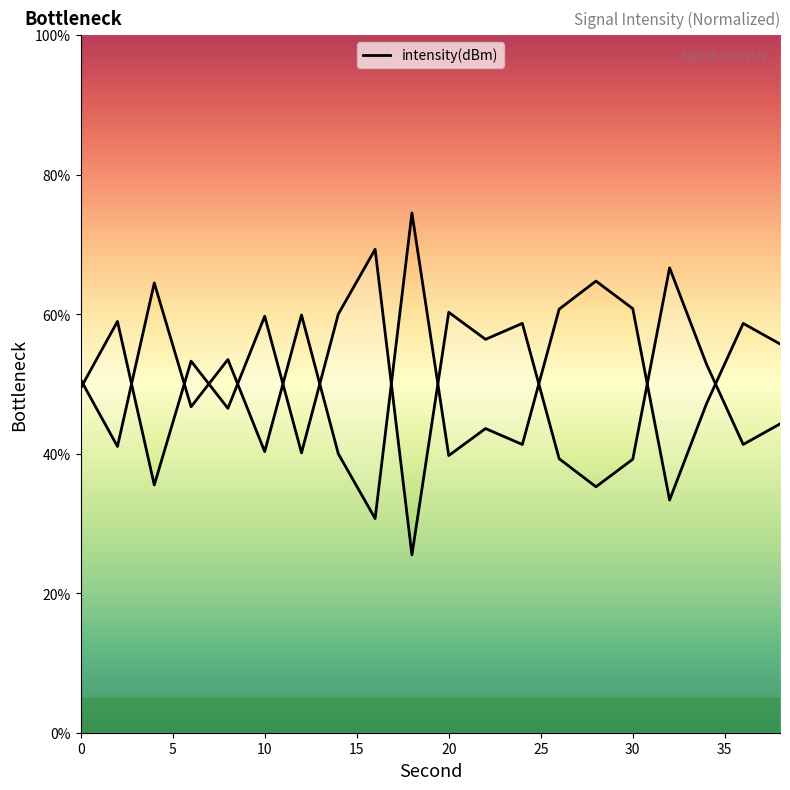

The chart shows a value of 58.7 at 24. True or false?

True